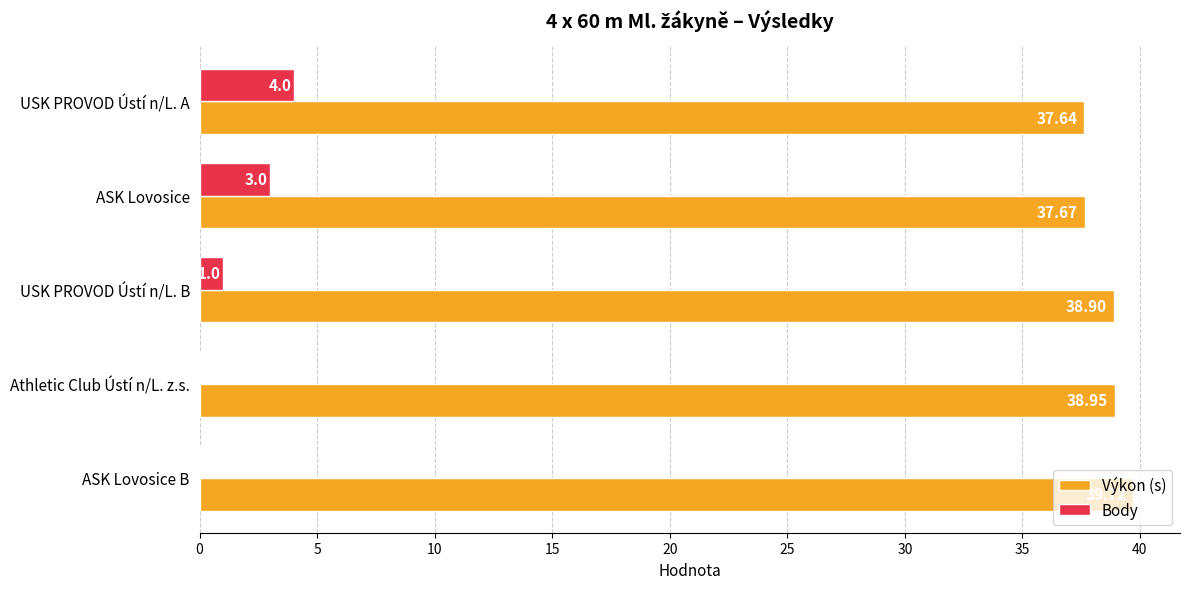

Which category has the highest value in the Body series?

USK PROVOD Ústí n/L. A